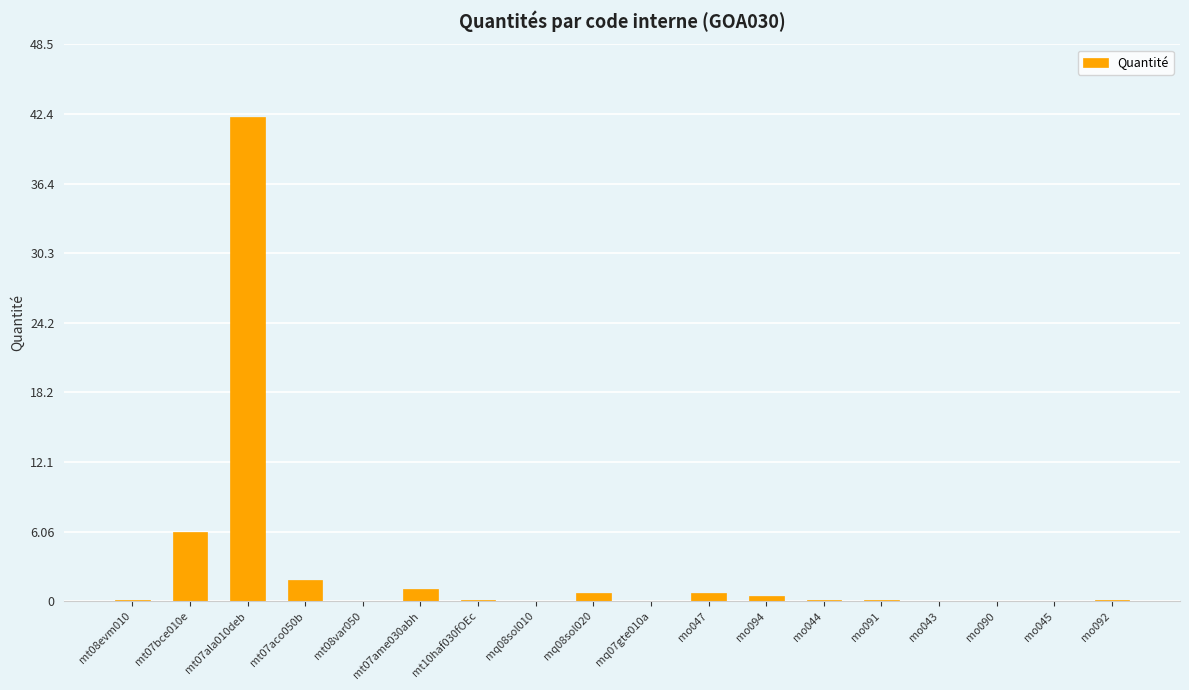

Is it true that the value at mt07bce010e is 9.4?

False